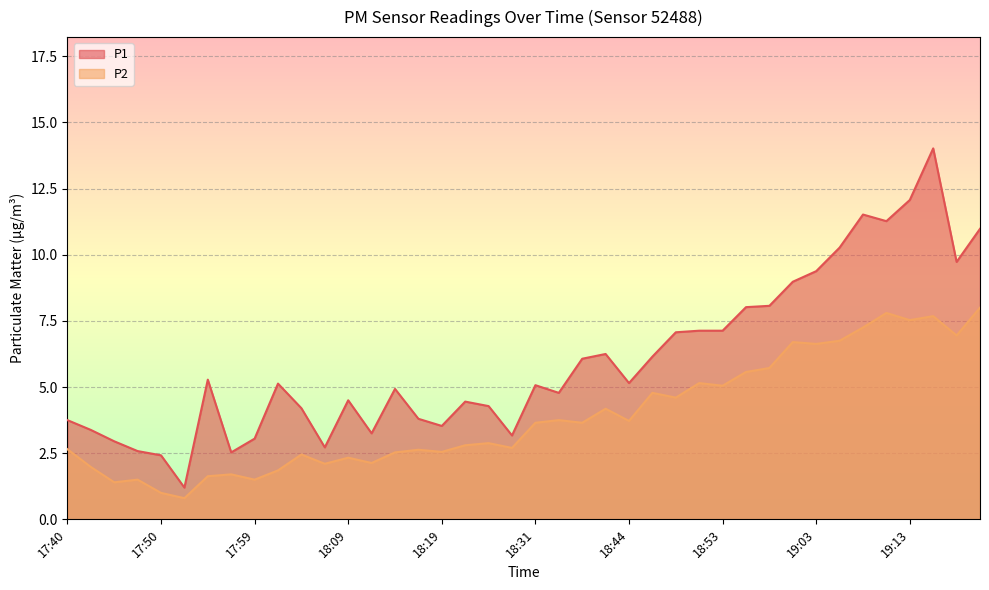

What is the label of the 4th point from the left?

17:47